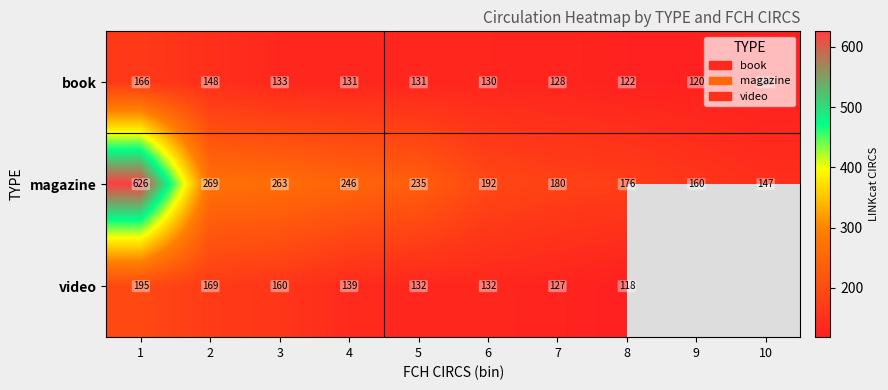

Count the number of data series in this chart.

3